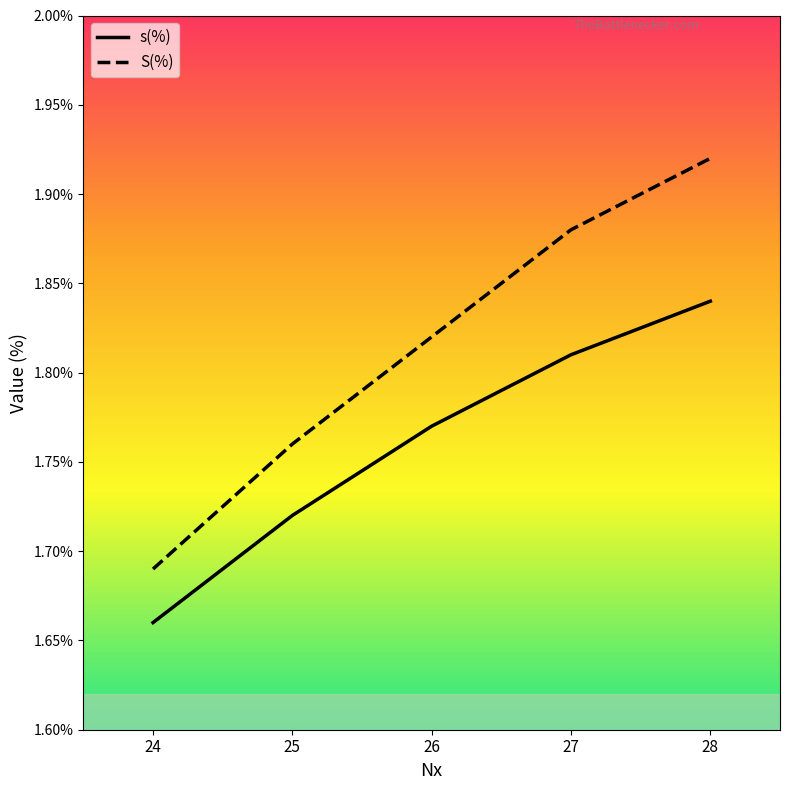

What are all the series names shown in the legend?

s(%), S(%)